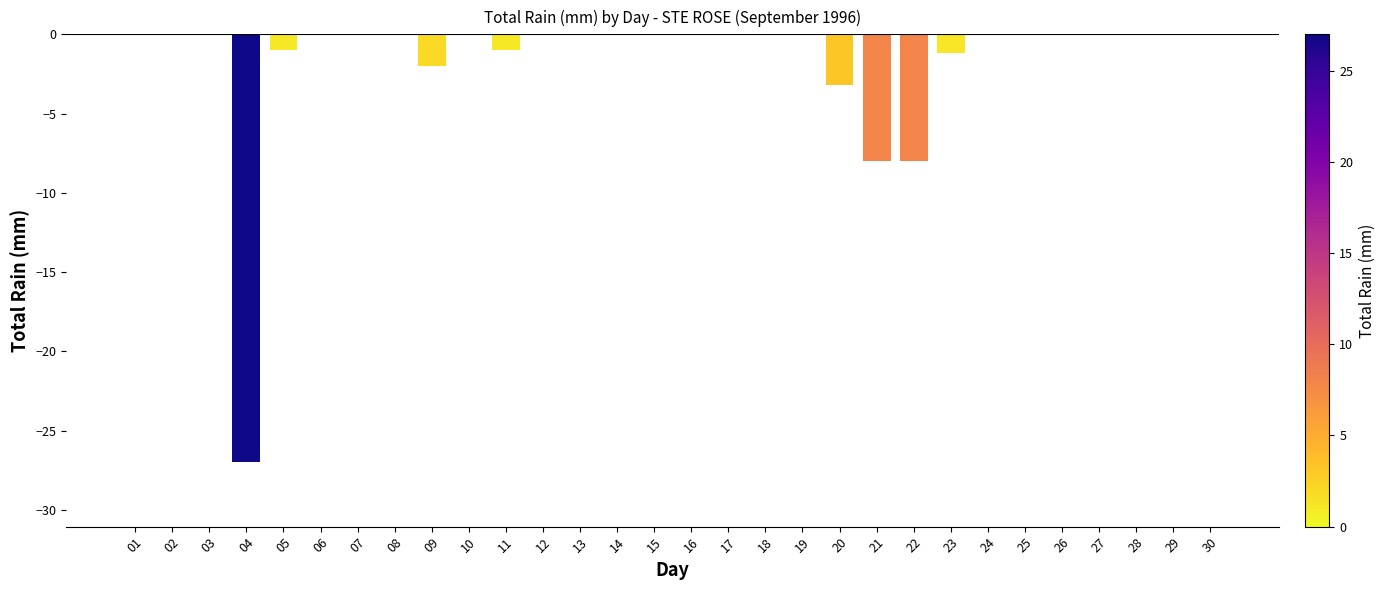

Is it true that the value at 12 is 0.0?

True